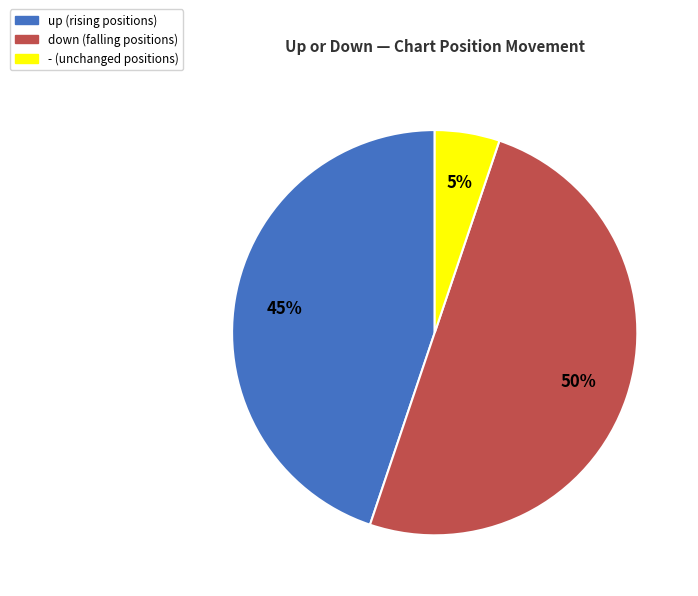

To the nearest percent, what is the difference between the down and up slice percentages?

5%